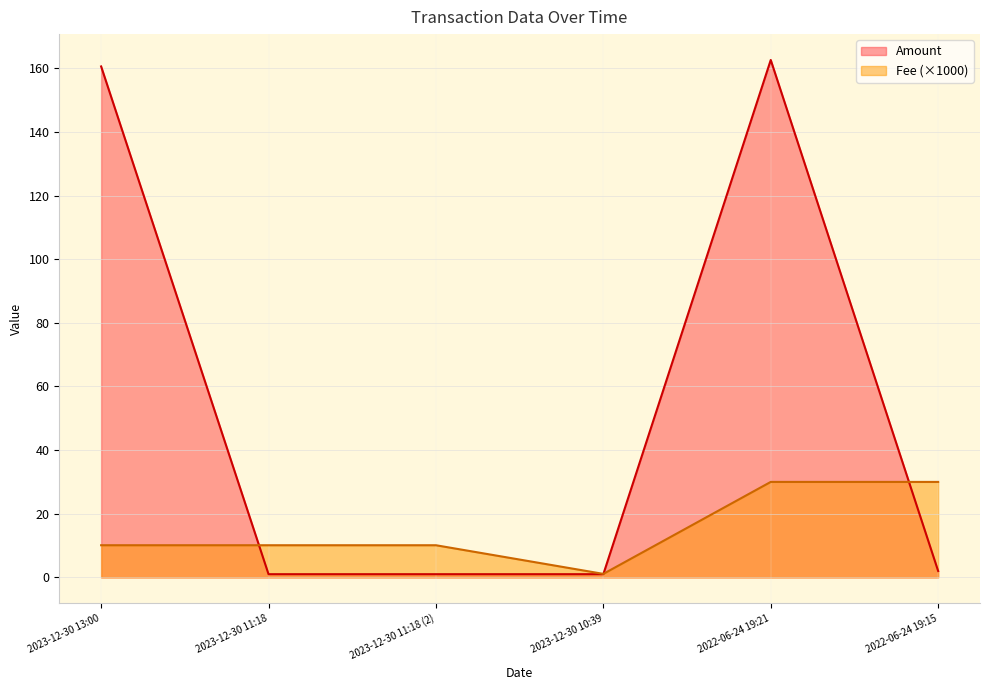

The value of Fee at 2023-12-30 11:18 (2) is 10.1. True or false?

True